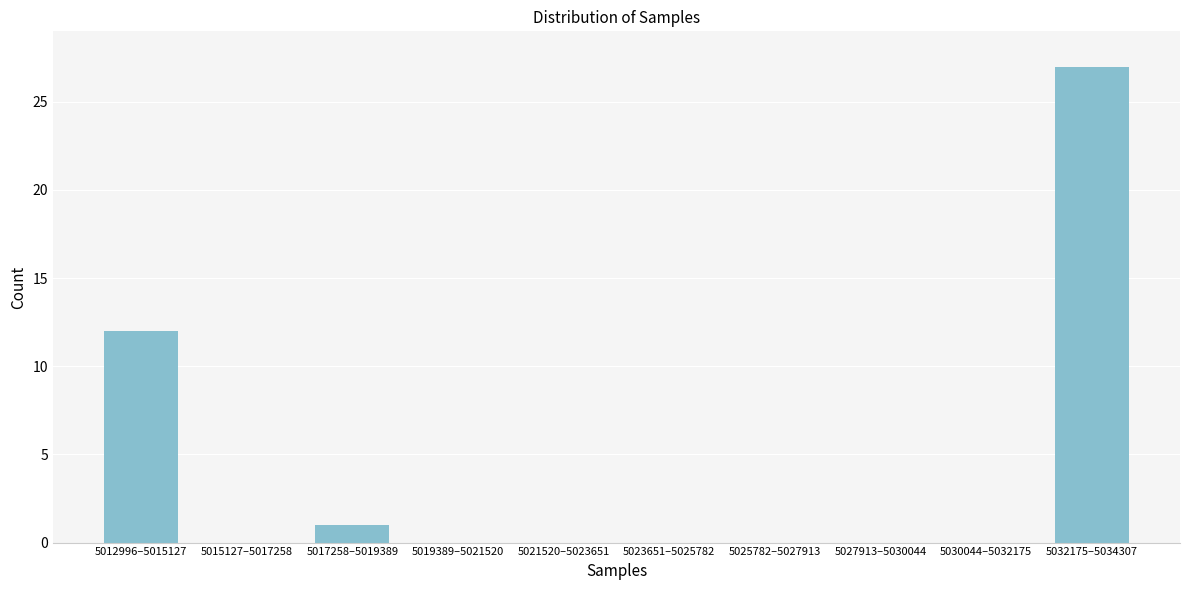

Reading right to left, transcribe all the data shown in this chart.

5032175–5034307=27	5030044–5032175=0	5027913–5030044=0	5025782–5027913=0	5023651–5025782=0	5021520–5023651=0	5019389–5021520=0	5017258–5019389=1	5015127–5017258=0	5012996–5015127=12